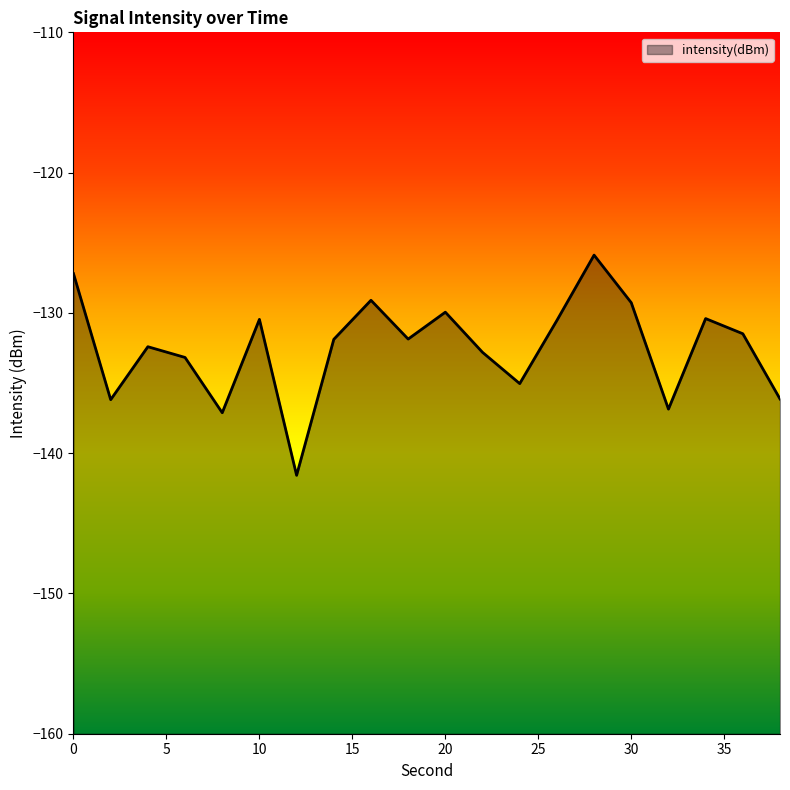

How many distinct data groups are displayed?

1